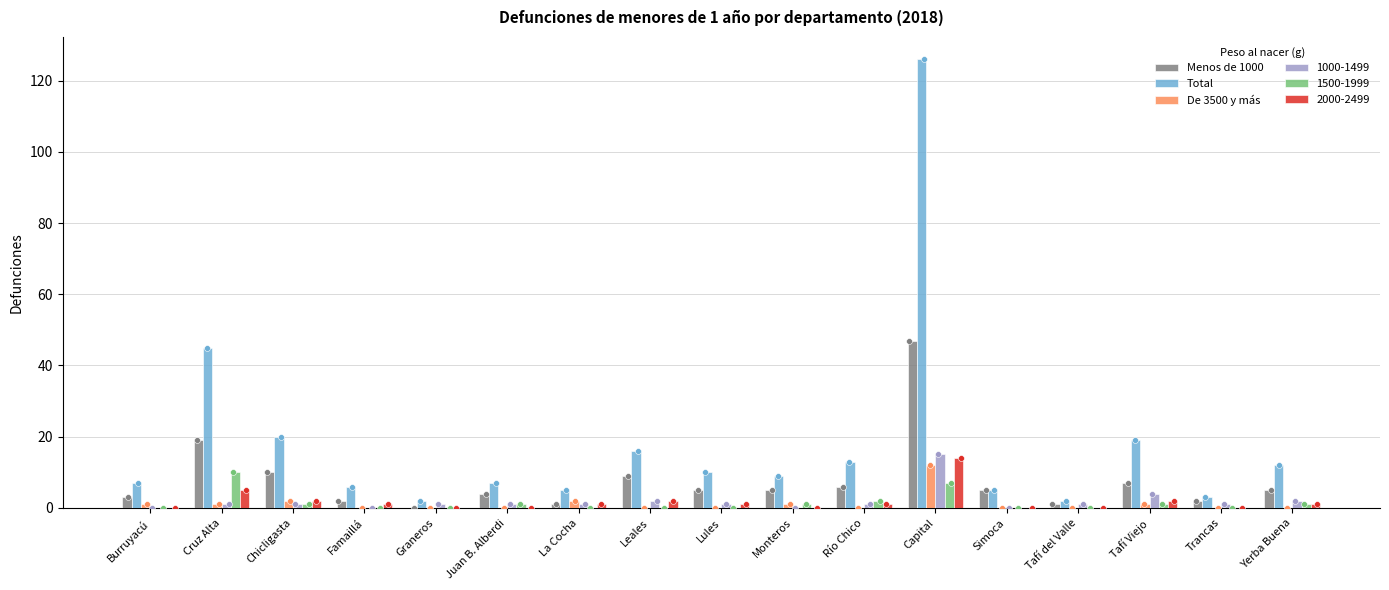

Which series has the largest Y range (max minus min)?

Total